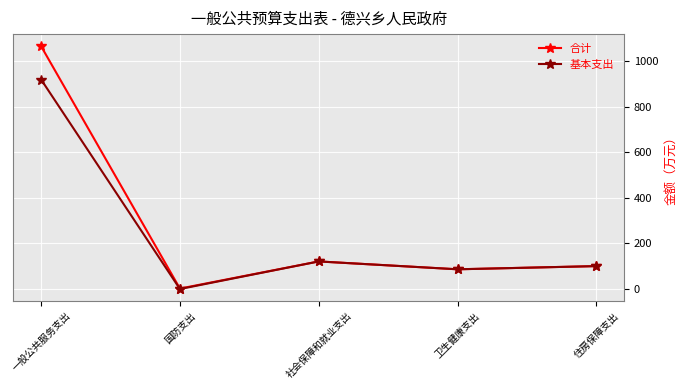

True or false: 合计 has a value of 100.6 at 住房保障支出.

True